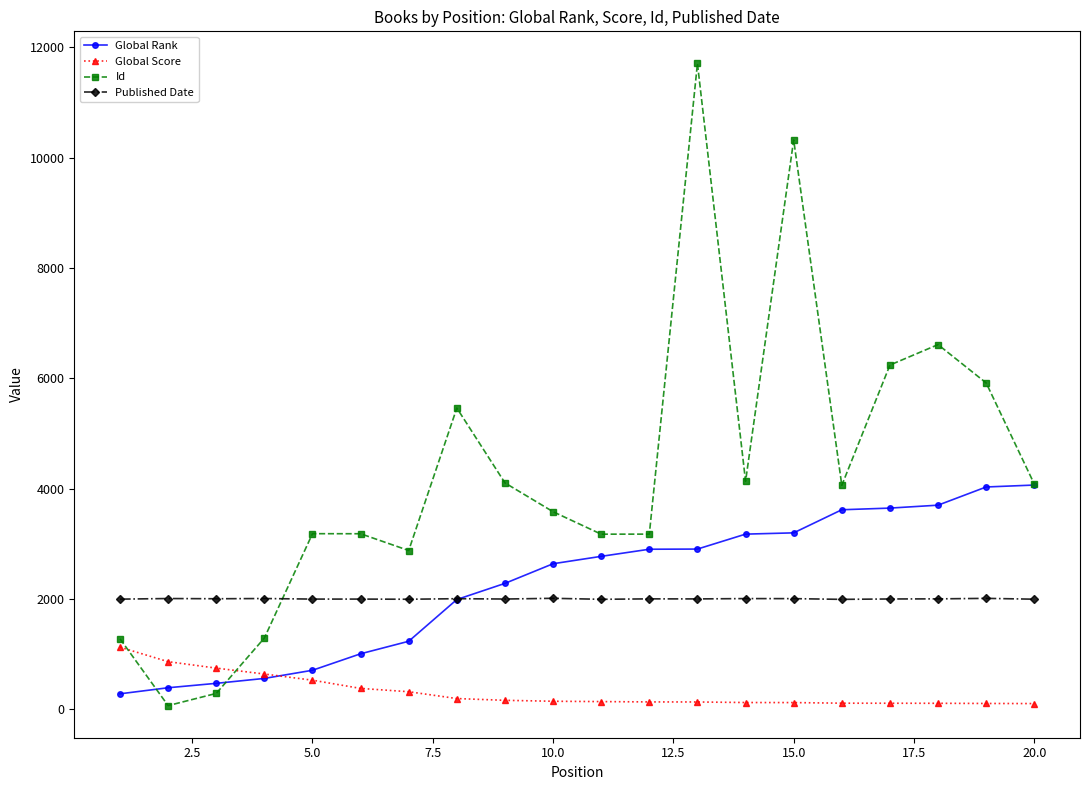

How many interior local valleys does the Id series have?

5